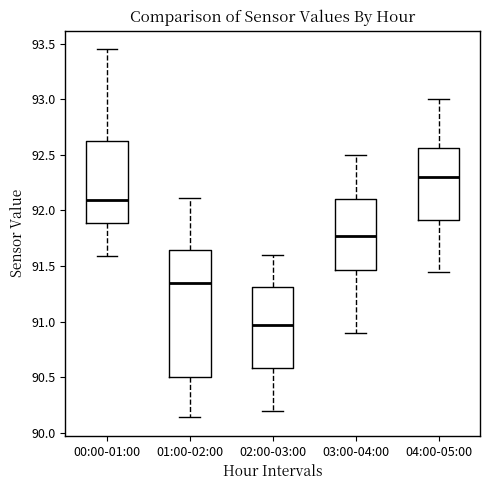

Where is the upper edge of the box for 04:00-05:00 on the y-axis? The values are not printed on the chart, so give them approximately, as read against the axis.

92.55